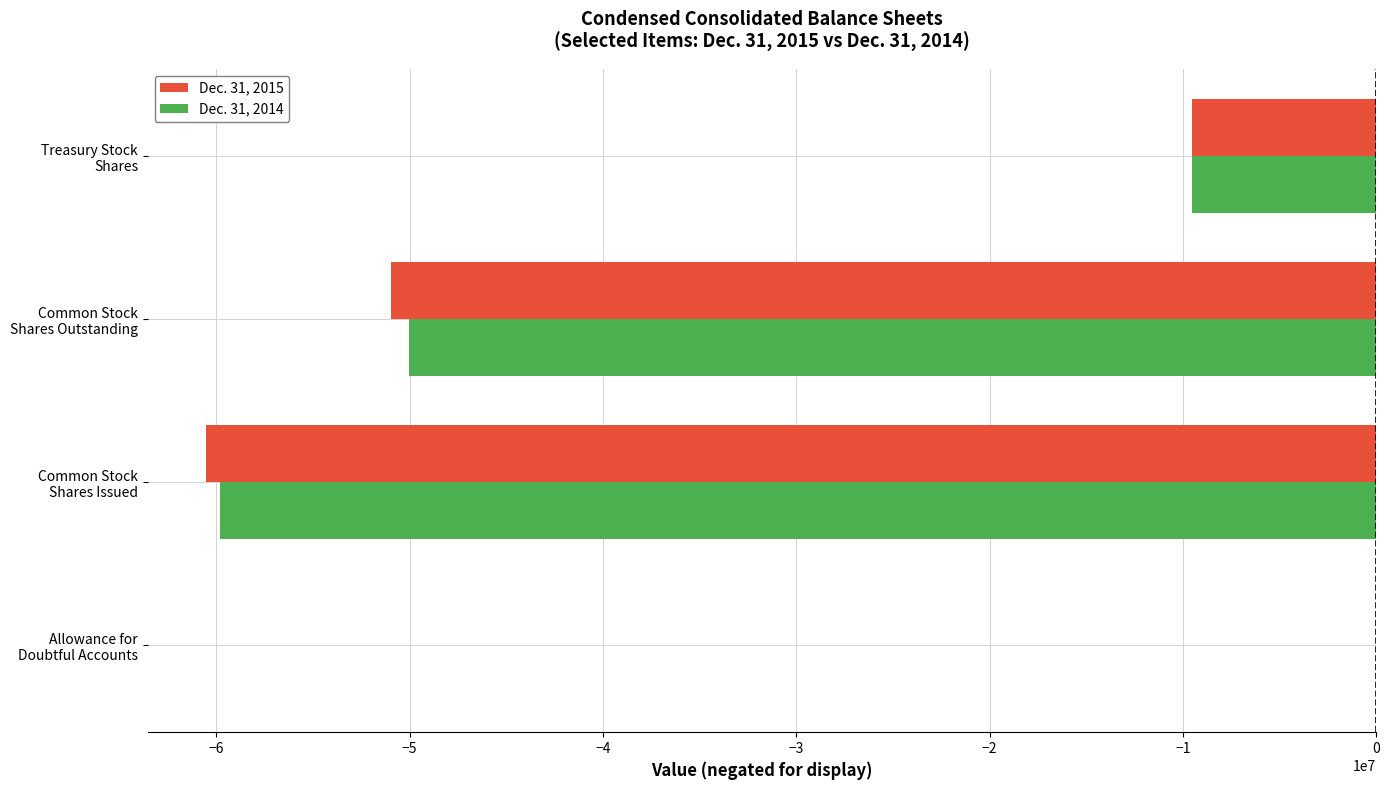

What is the sum of all Dec. 31, 2015 values?

-121016149.8